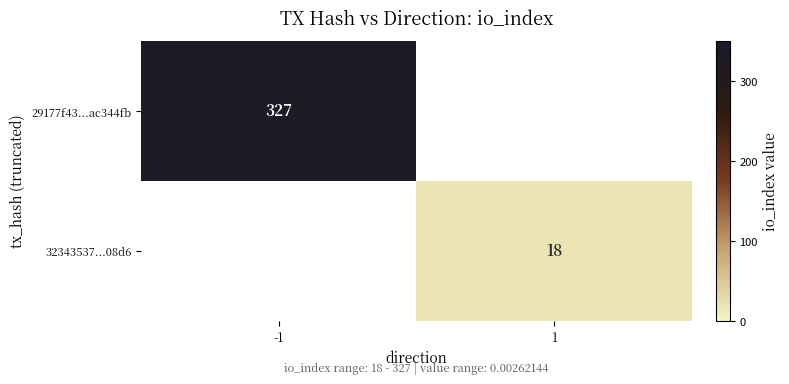

The value of 32343537...08d6 at 1 is 9. True or false?

False